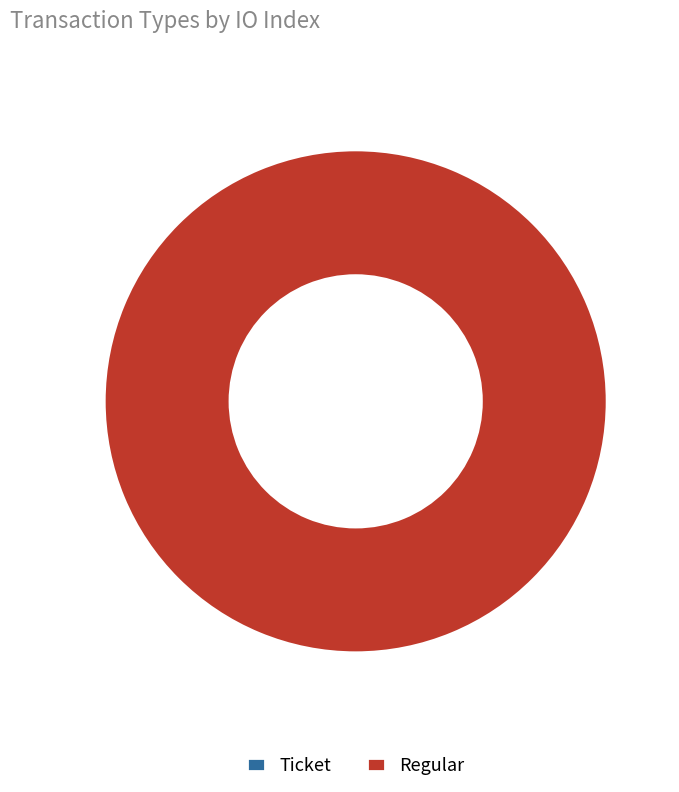

Is it true that Ticket is 0% of the pie?

True